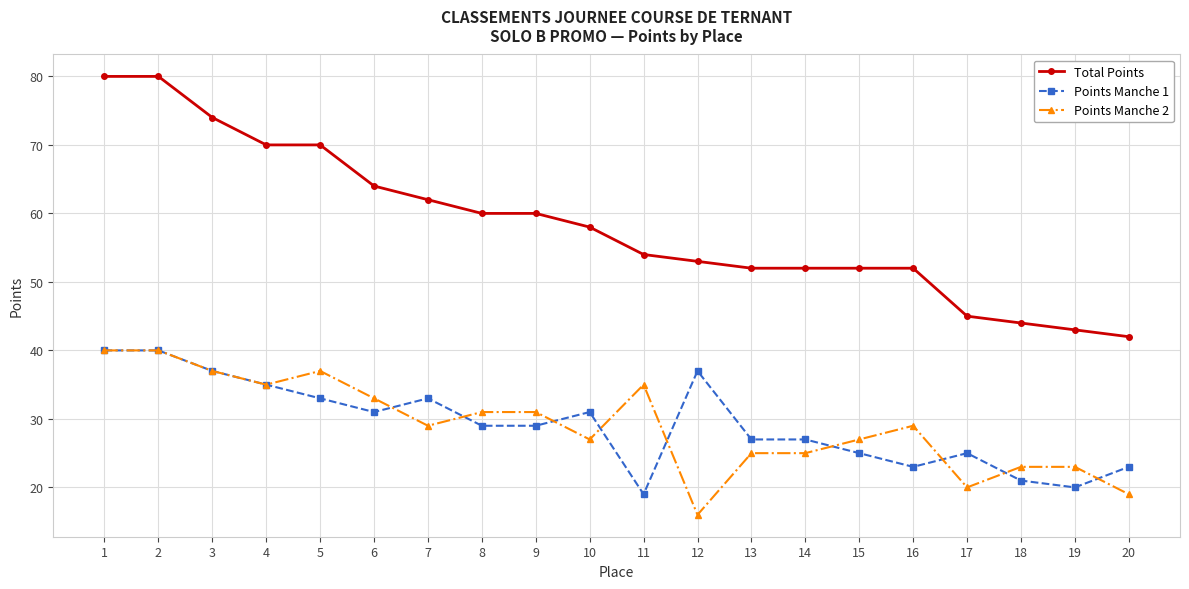

How many lines are shown in the chart?

3